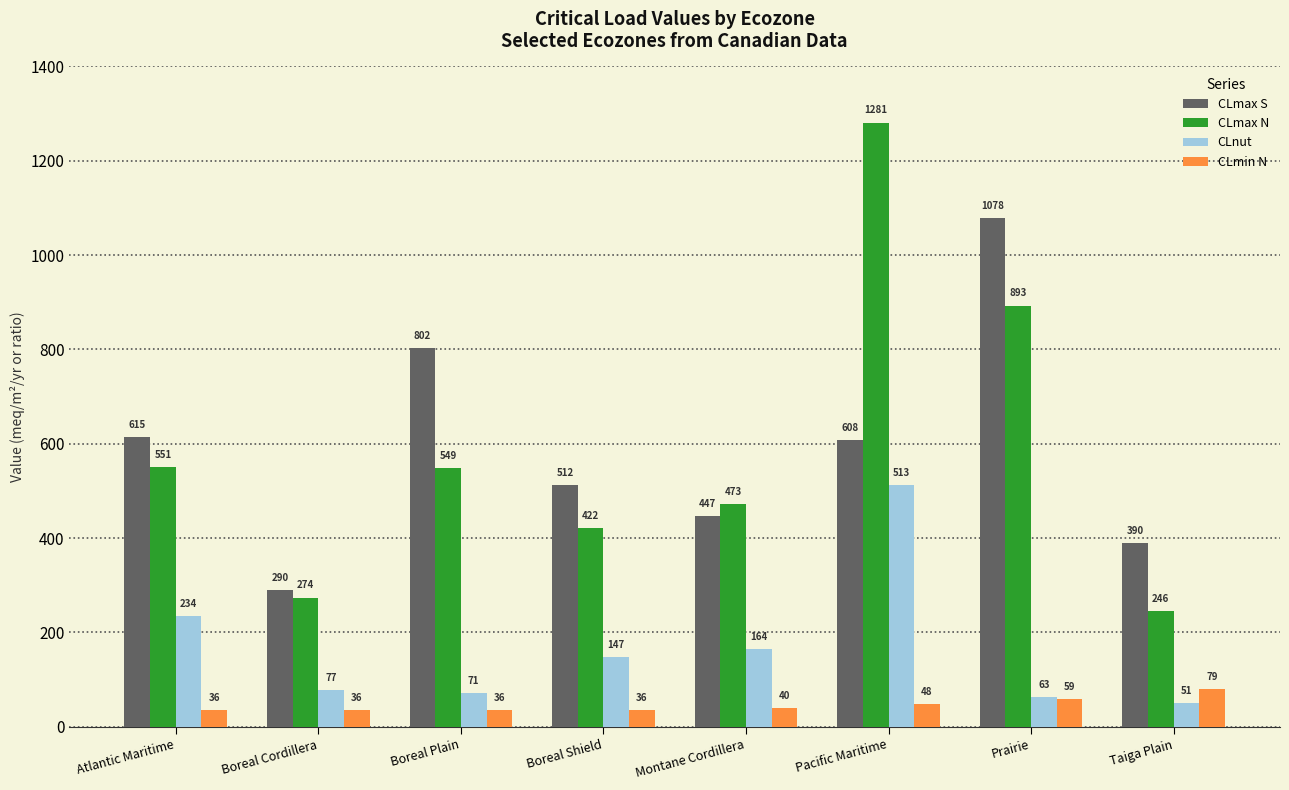

Does the chart contain any negative values?

No